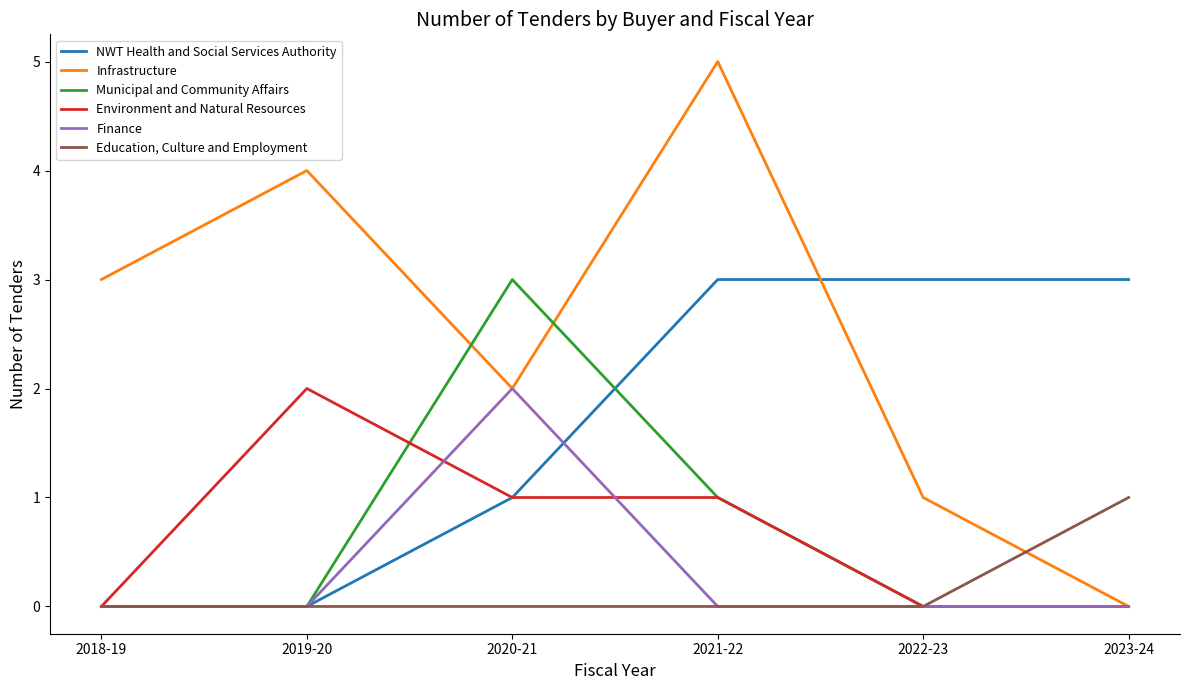

Reading left to right, transcribe all the data shown in this chart.

NWT Health and Social Services Authority: 0	0	1	3	3	3
Infrastructure: 3	4	2	5	1	0
Municipal and Community Affairs: 0	0	3	1	0	0
Environment and Natural Resources: 0	2	1	1	0	0
Finance: 0	0	2	0	0	0
Education, Culture and Employment: 0	0	0	0	0	1